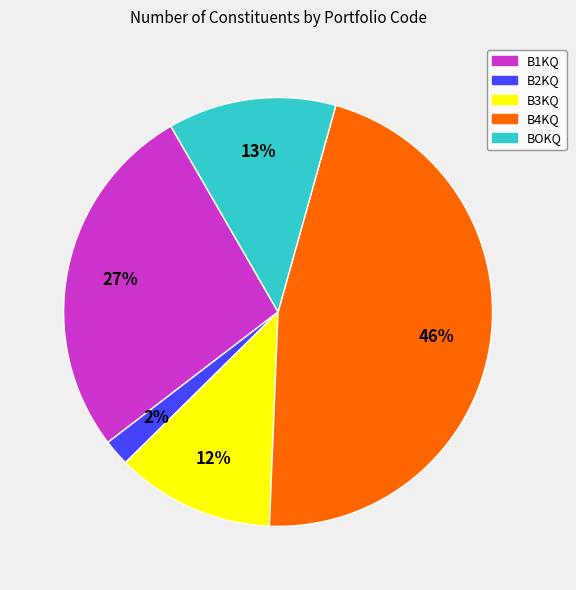

Is it true that B3KQ is 18% of the pie?

False